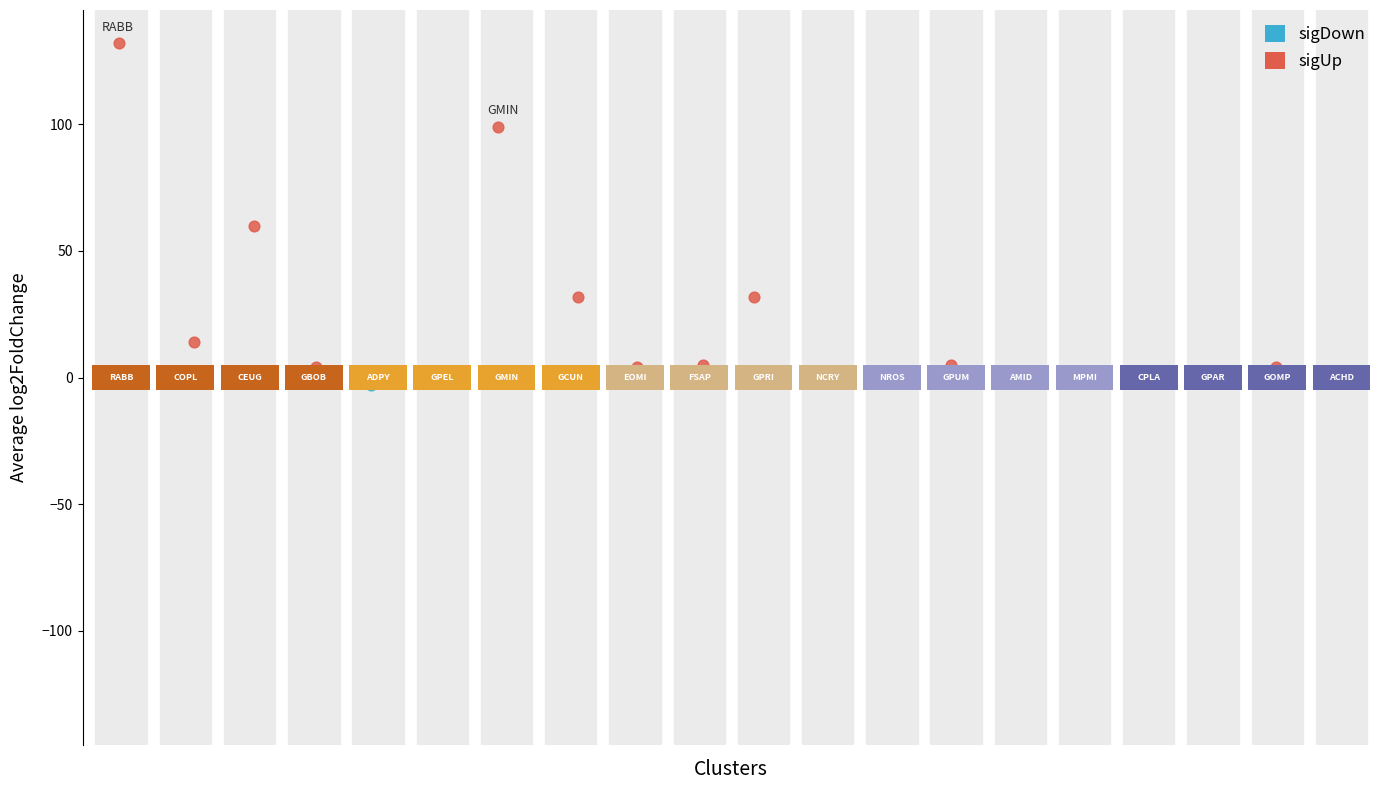

Which series has the largest Y range (max minus min)?

sigUp